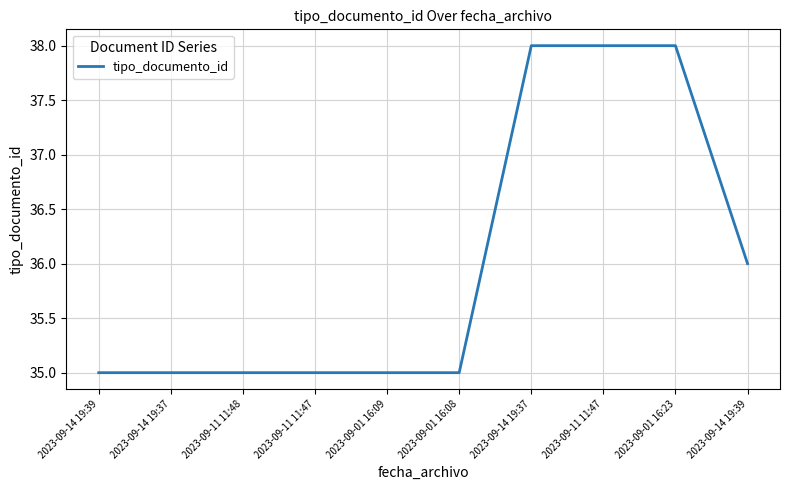

The chart shows a value of 35 at 2023-09-11 11:47. True or false?

True